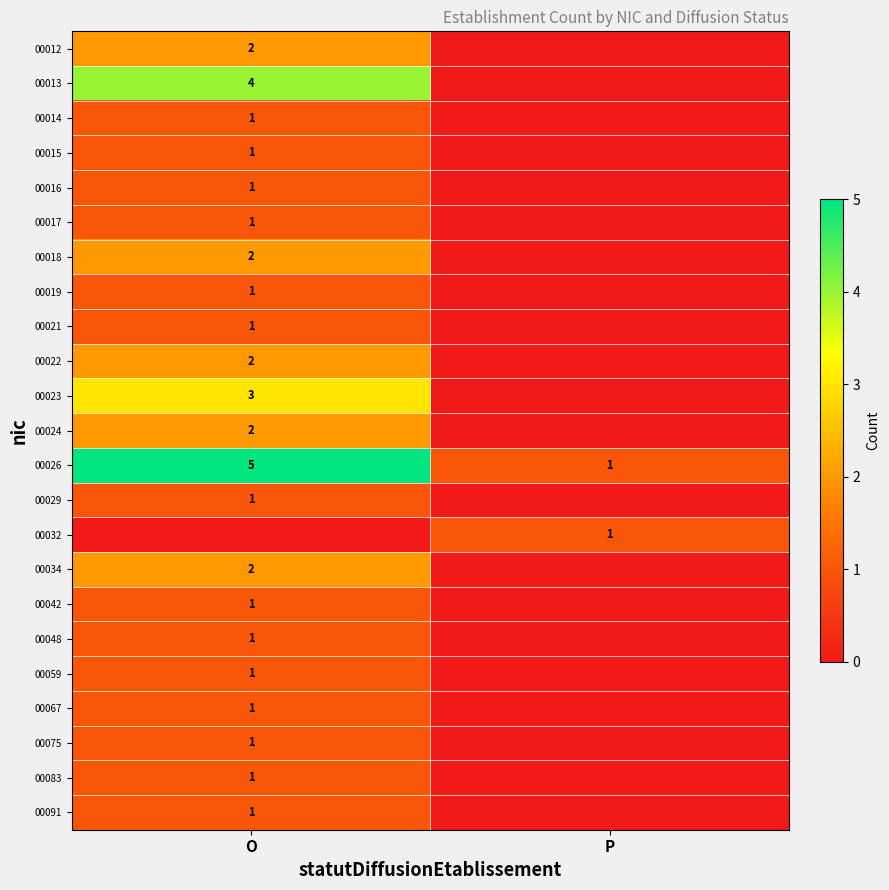

Is the value of 00012 at O greater than the value of 00014 at O?

Yes